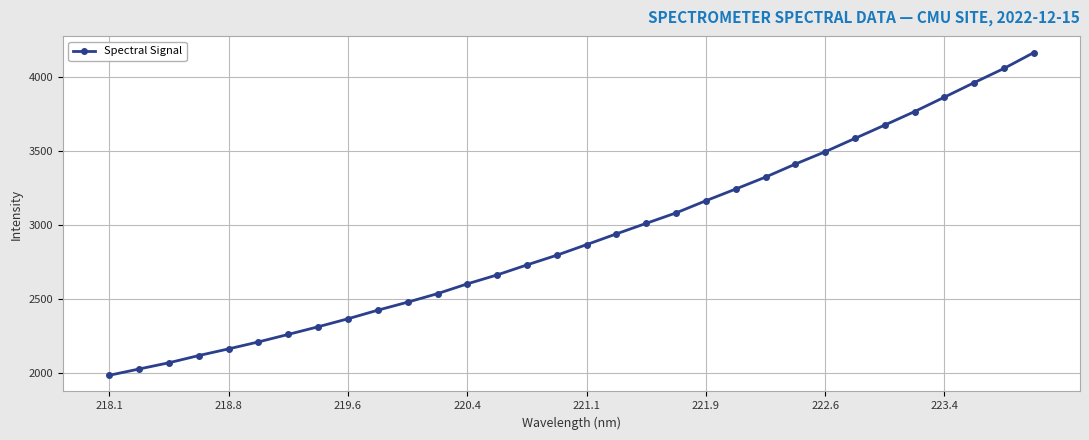

What is the average value?

2917.9